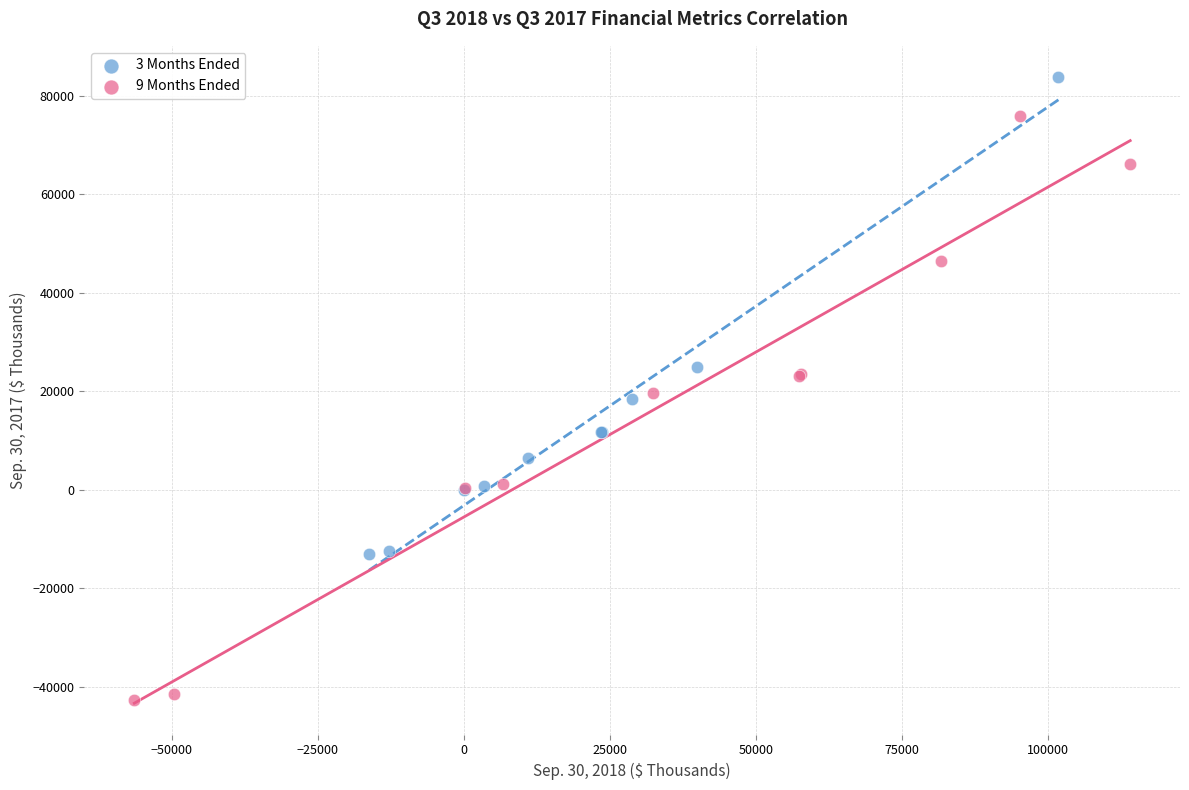

Which series has the largest Y range (max minus min)?

9 Months Ended